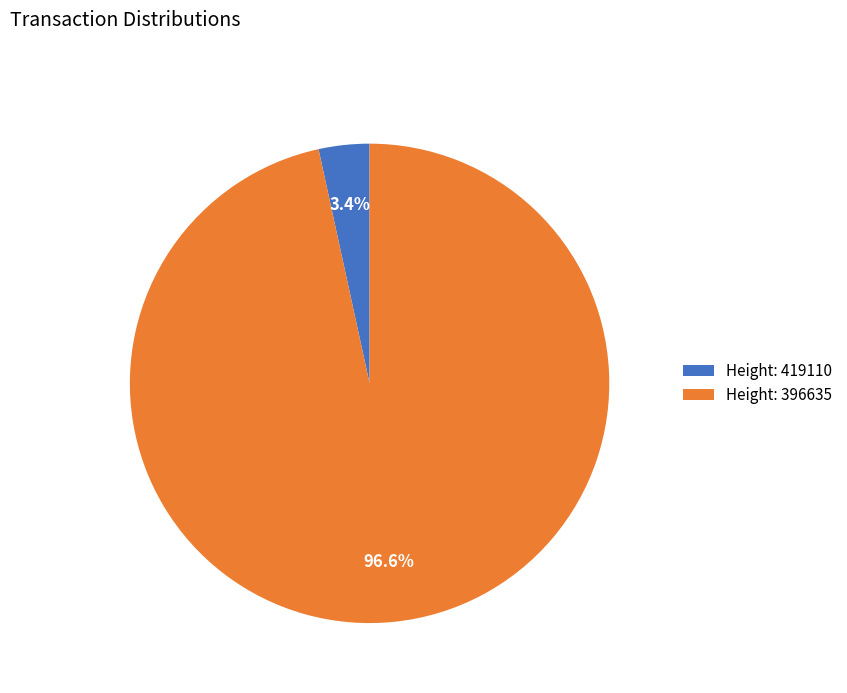

Which category has the smallest portion of the pie?

Height: 419110